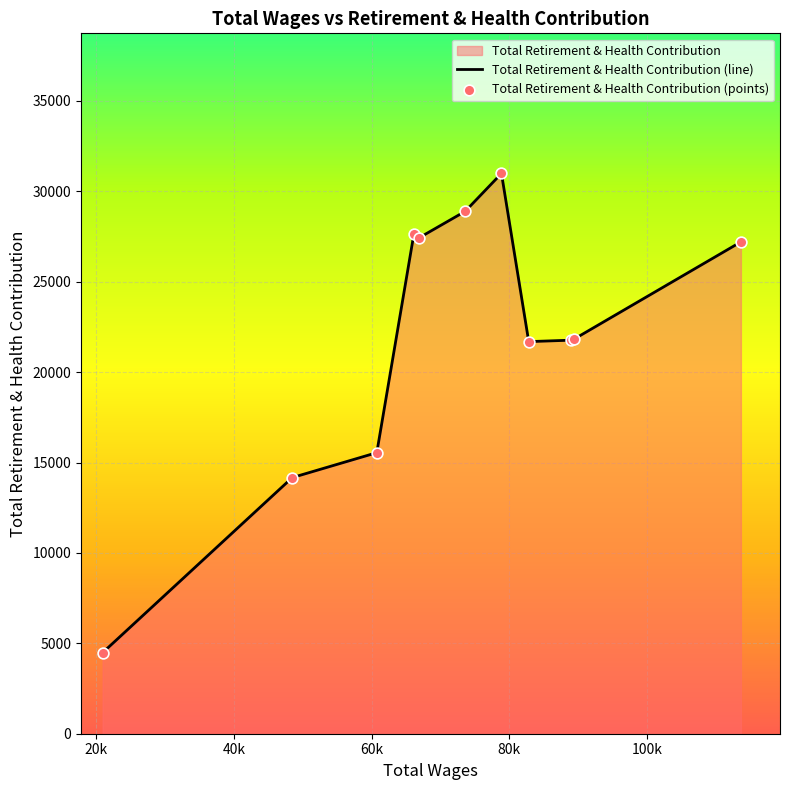

What is the difference between the maximum and minimum values?

26511